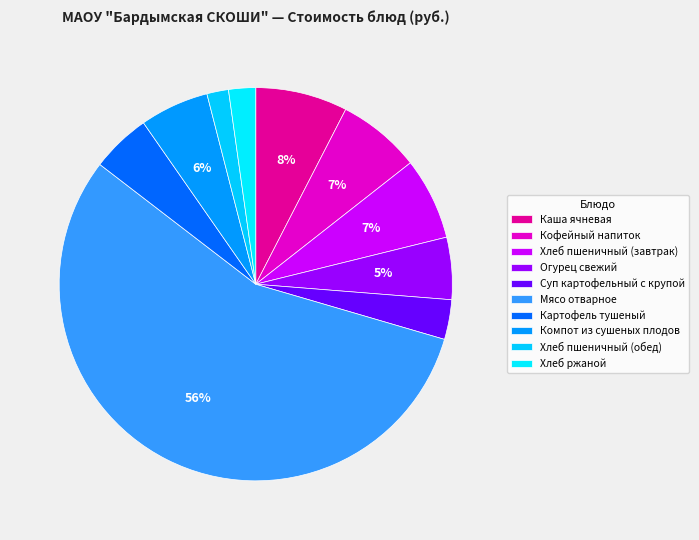

How many slices are in this pie chart?

10